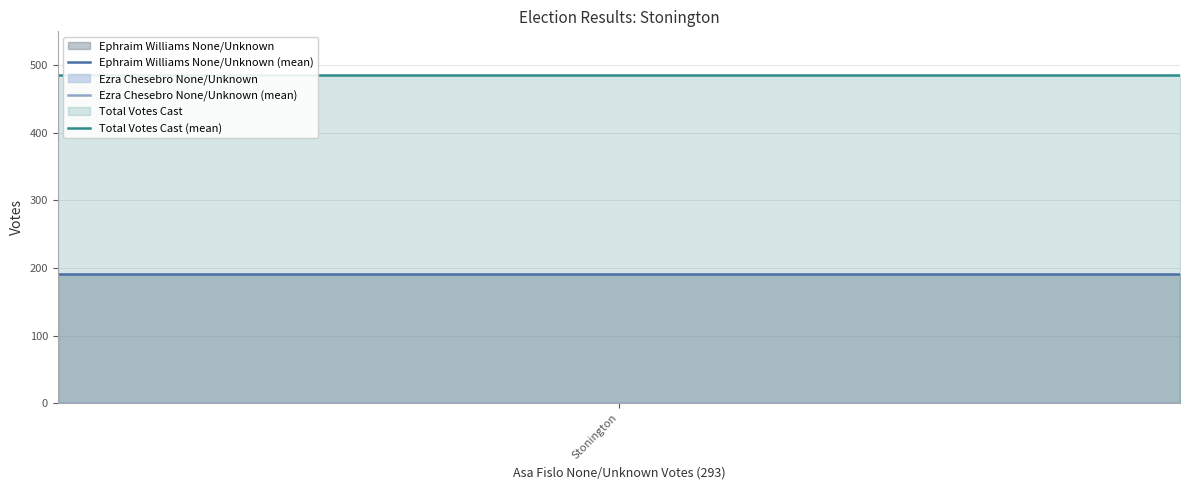

What is the value of the Ephraim Williams None/Unknown (mean) point at the 2nd from the left?

191